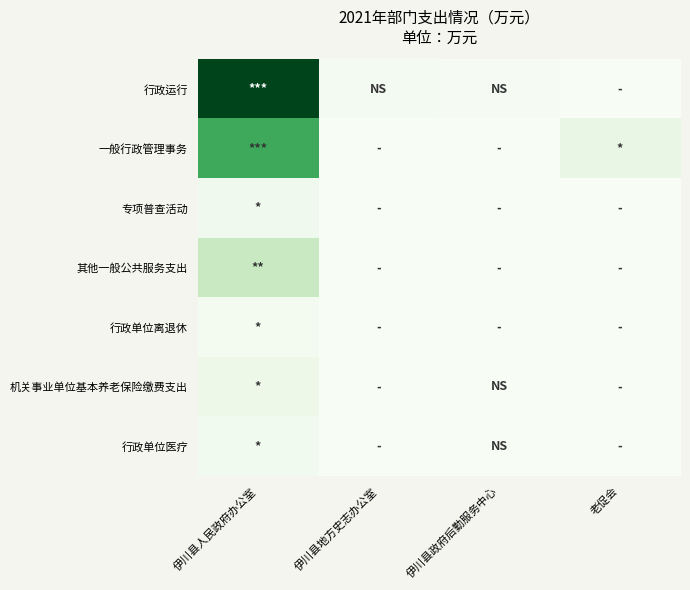

What is the maximum value shown in the chart?

1088.3